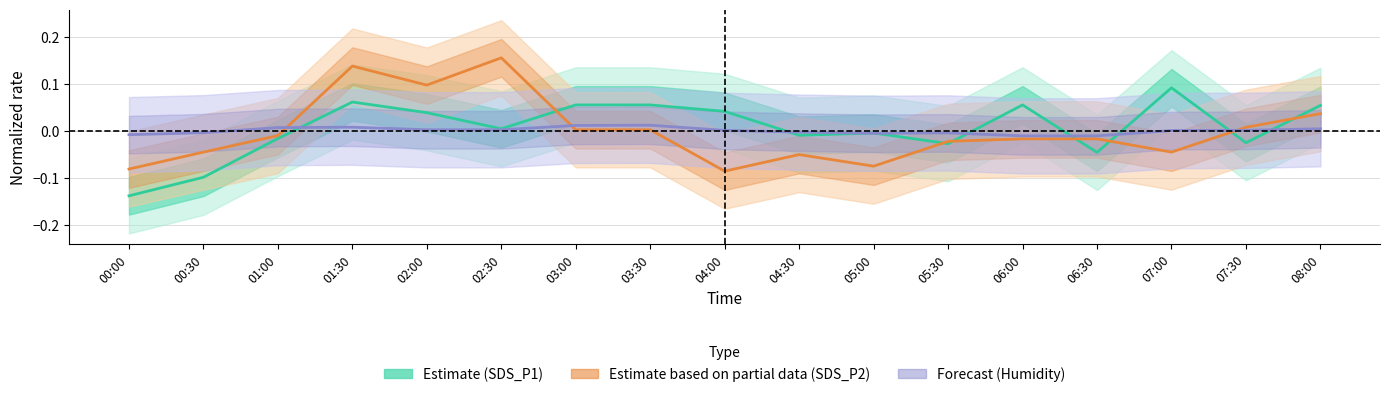

Is the value of Estimate (SDS_P1) at 06:00 greater than the value of Estimate based on partial data (SDS_P2) at 05:30?

Yes